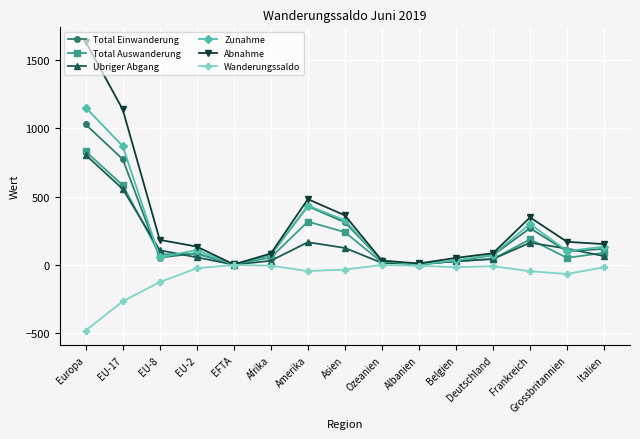

The value of Abnahme at Afrika is 82. True or false?

True